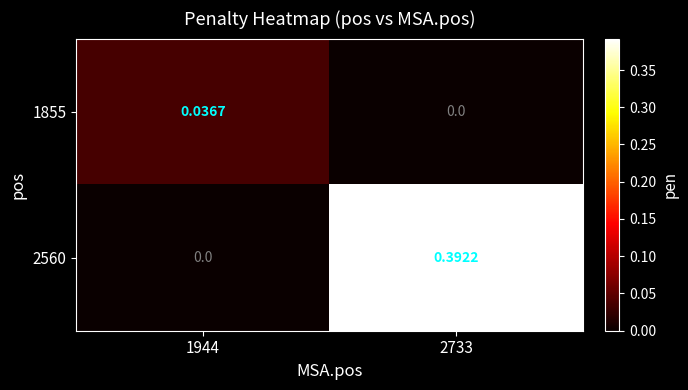

Is the value of 2560 at 2733 greater than the value of 1855 at 2733?

Yes